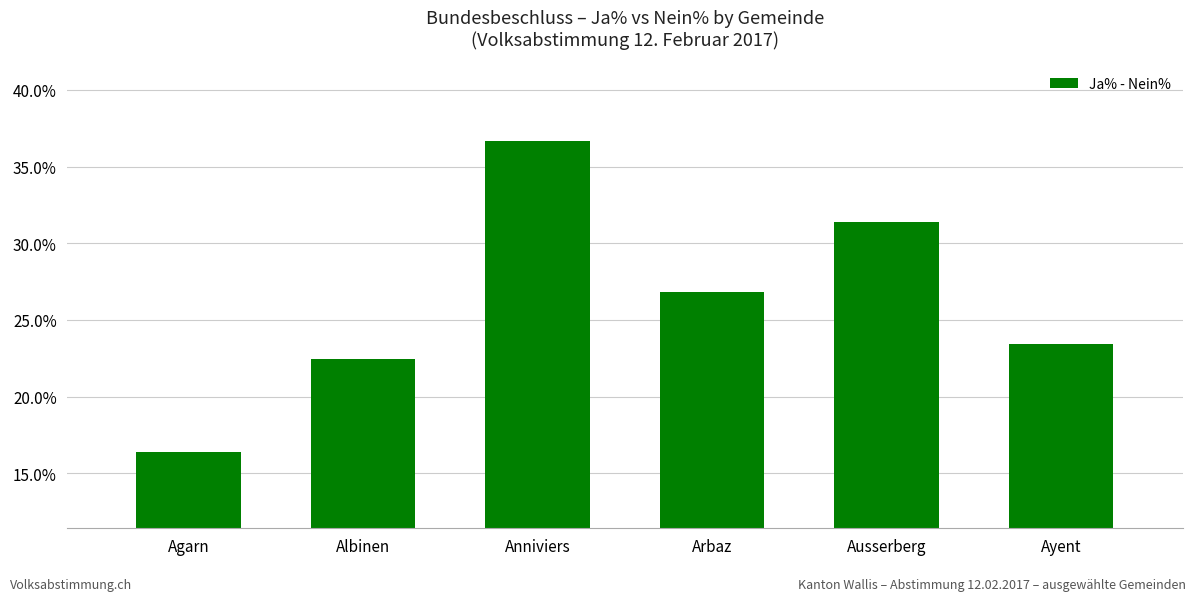

What is the minimum value shown in the chart?

16.4